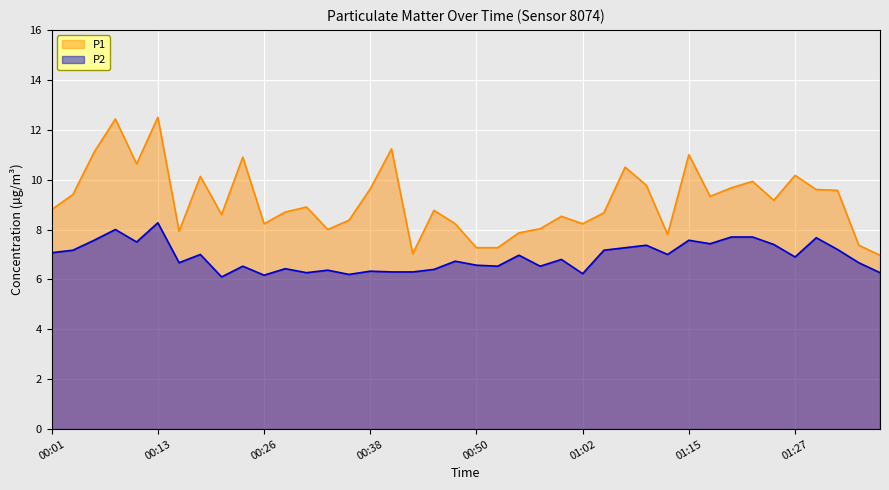

How many data points in P1 are less than 8?

8